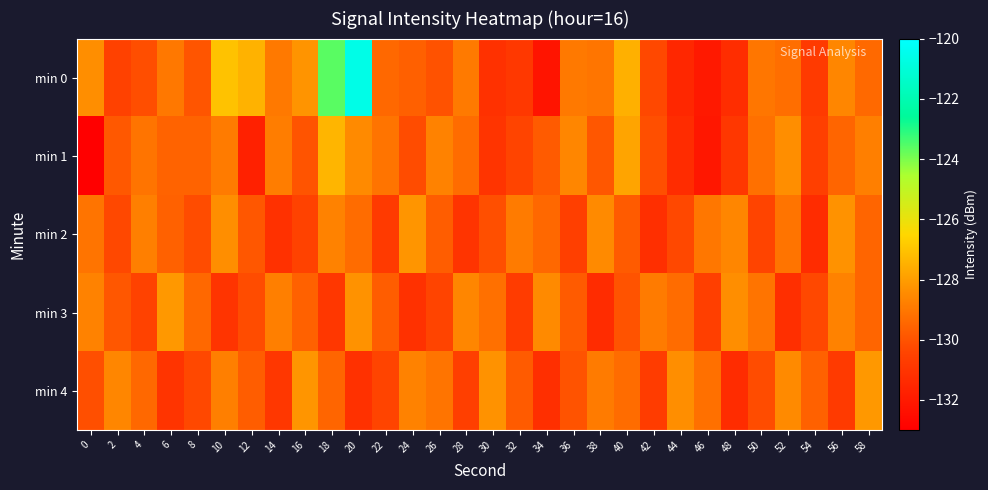

Rank the series at 38 from highest to lowest value.

min 2, min 4, min 0, min 1, min 3